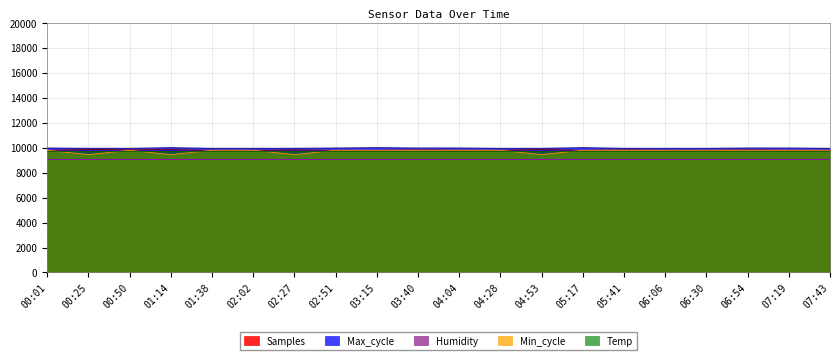

The value of Samples at 07:43 is 9800.0. True or false?

True